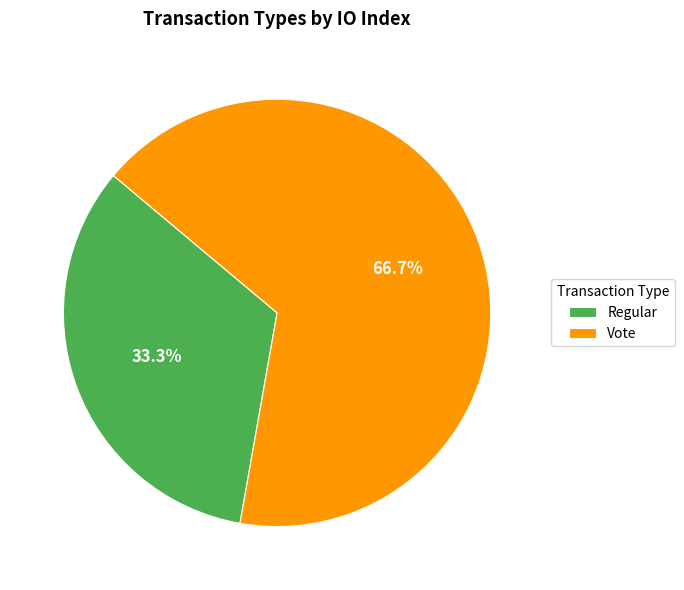

Between Vote and Regular, which is larger?

Vote